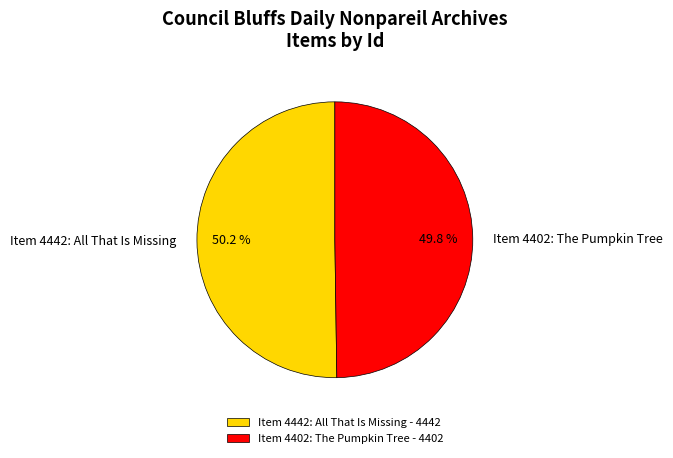

Approximately how many times larger is the value at Item 4442: All That Is Missing compared to Item 4402: The Pumpkin Tree?

1.0